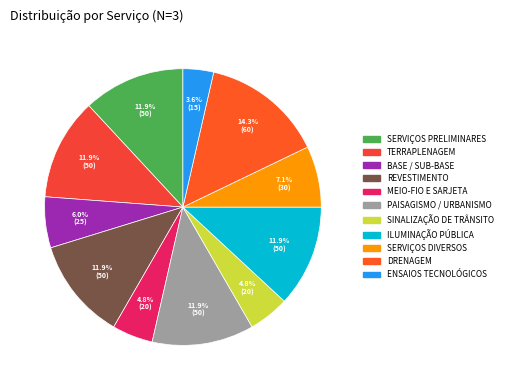

To the nearest percent, what percentage of the pie is SERVIÇOS DIVERSOS?

7%